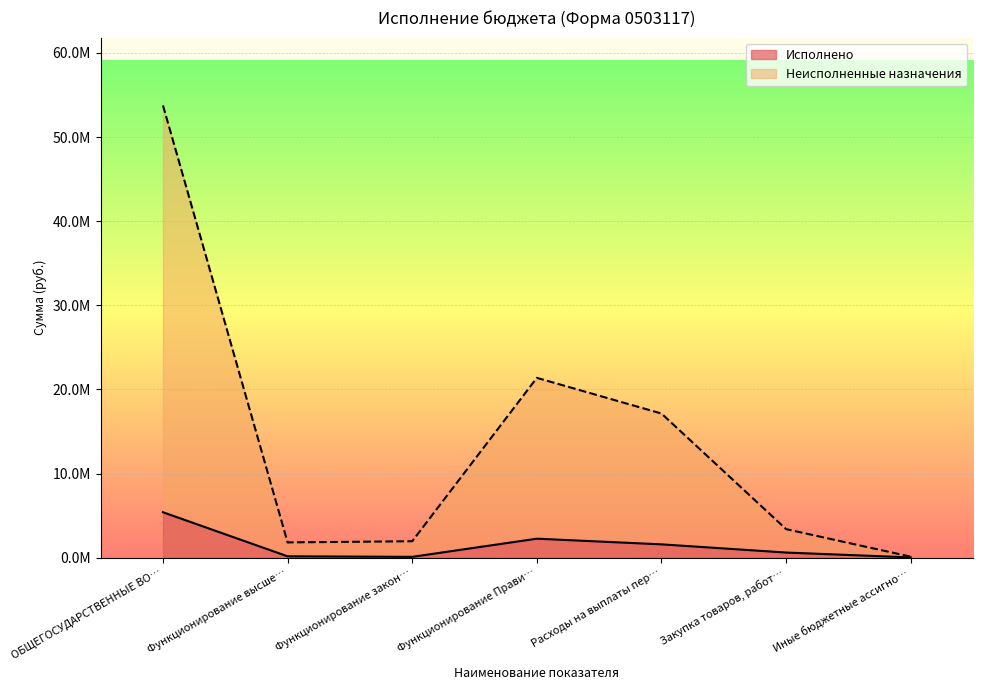

Which has a higher value, Функционирование закон… or Иные бюджетные ассигно…?

Функционирование закон…